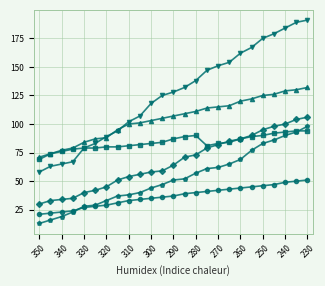

What is the smallest value displayed?

13